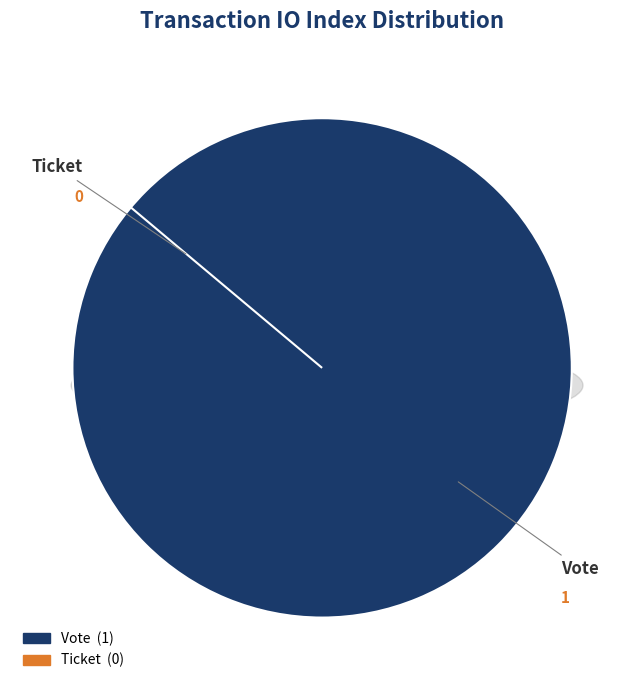

How many slices are in this pie chart?

2